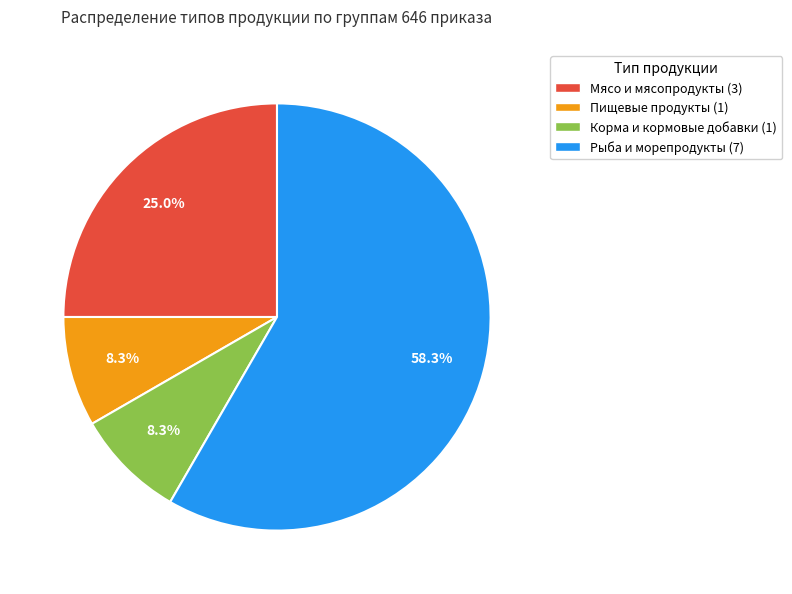

Which category accounts for the majority?

Рыба и морепродукты